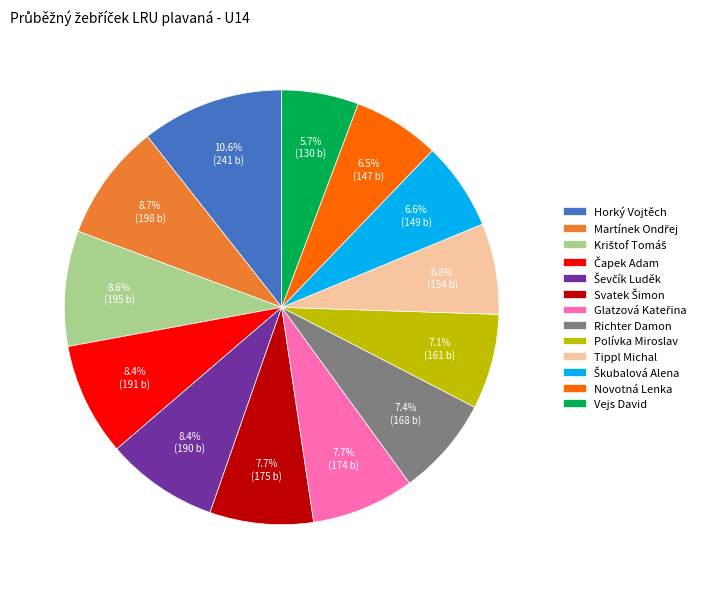

Which category has the smallest portion of the pie?

Vejs David